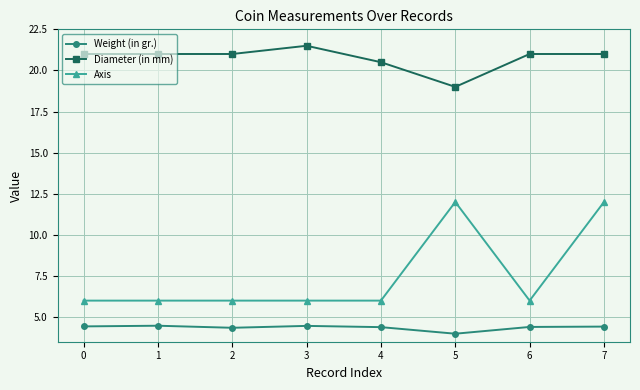

True or false: Weight (in gr.) and Diameter (in mm) intersect in this chart.

False